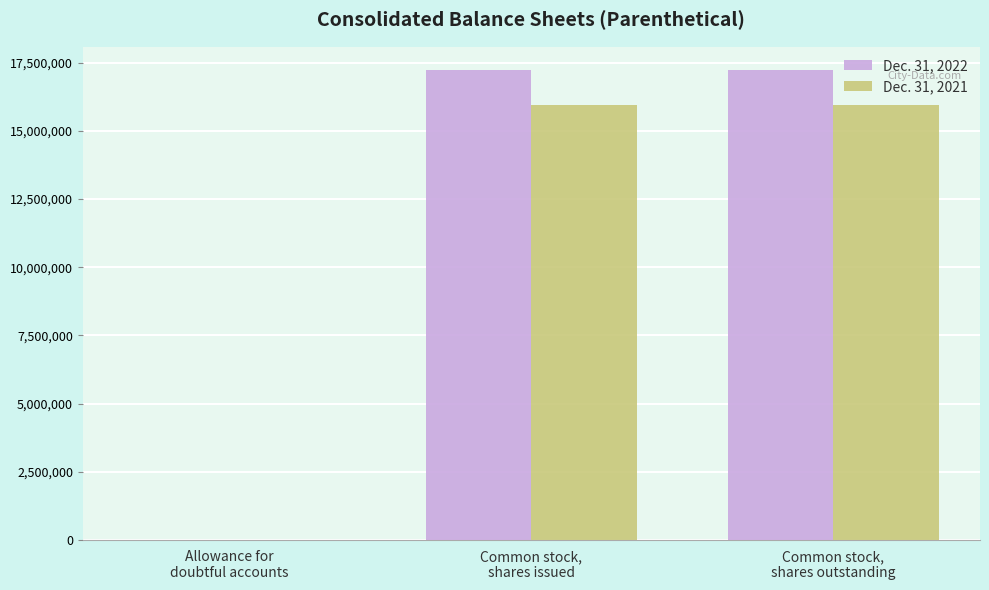

Are the bars horizontal?

No